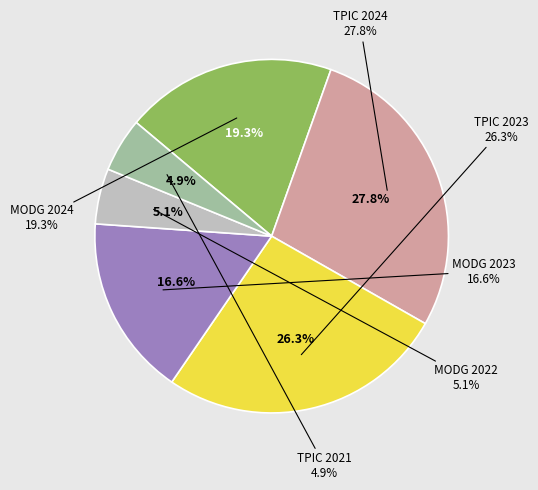

To the nearest percent, what portion does TPIC 2024 represent?

28%